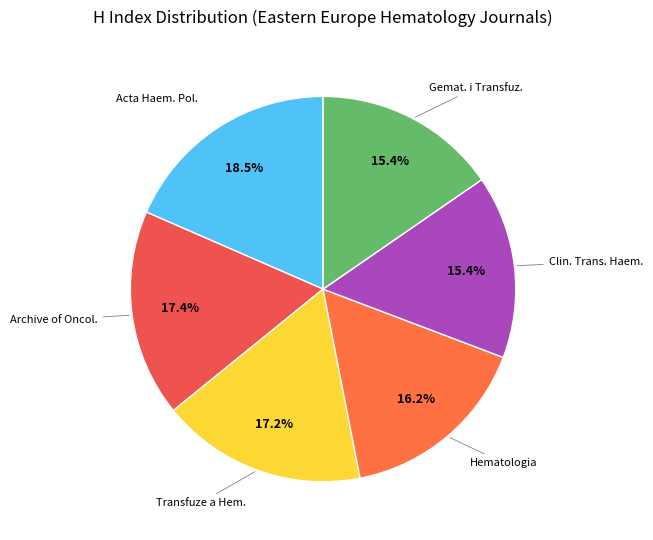

To the nearest percent, what is the difference between the largest and smallest slice percentages?

3%